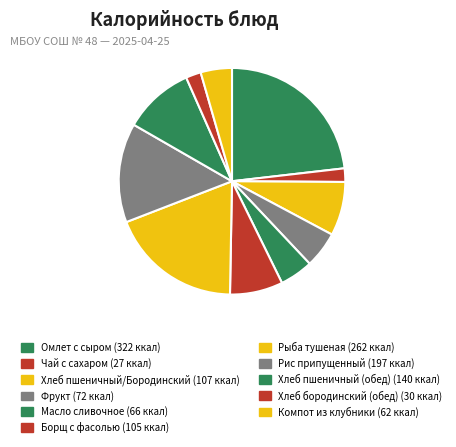

Is it true that Хлеб пшеничный/Бородинский is 8% of the pie?

True